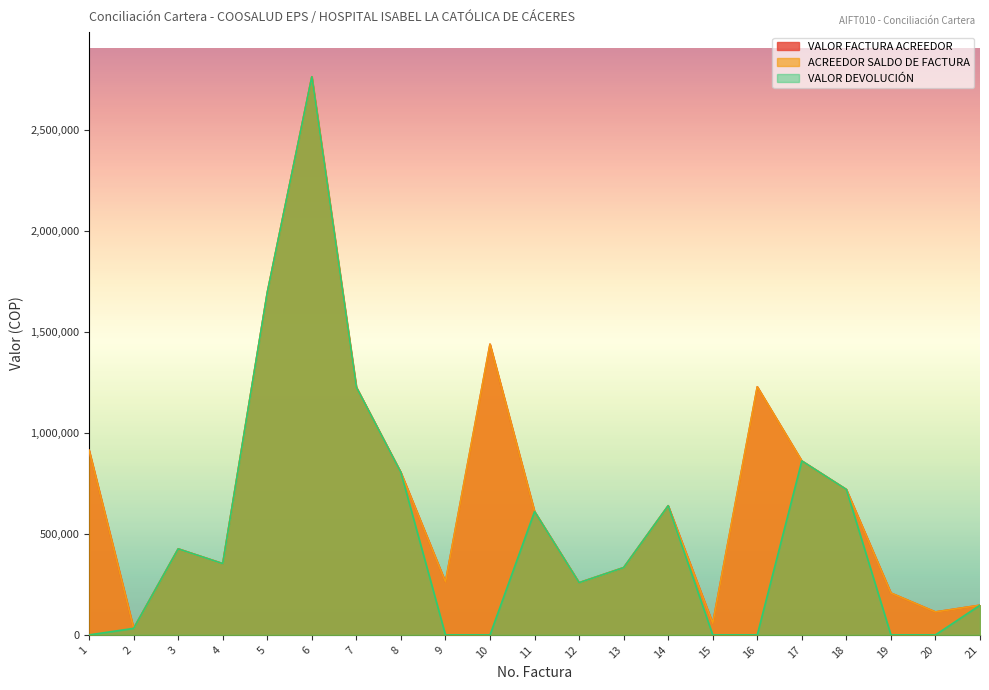

What is the difference between the highest and lowest values at 19?

207502